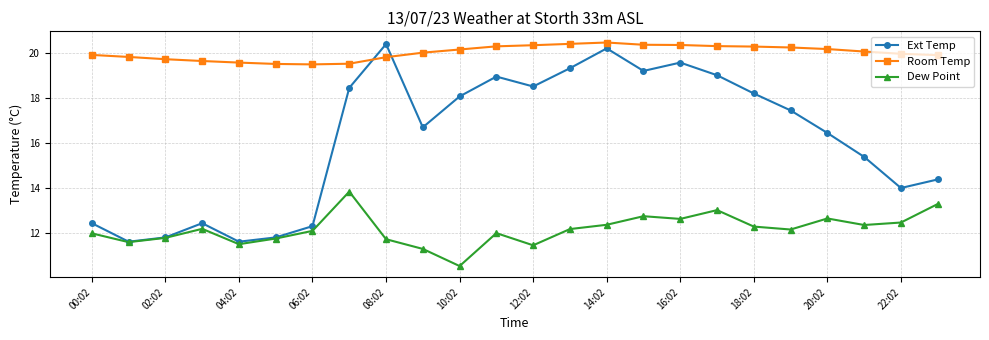

Rank the series by their average value, from lowest to highest.

Dew Point, Ext Temp, Room Temp